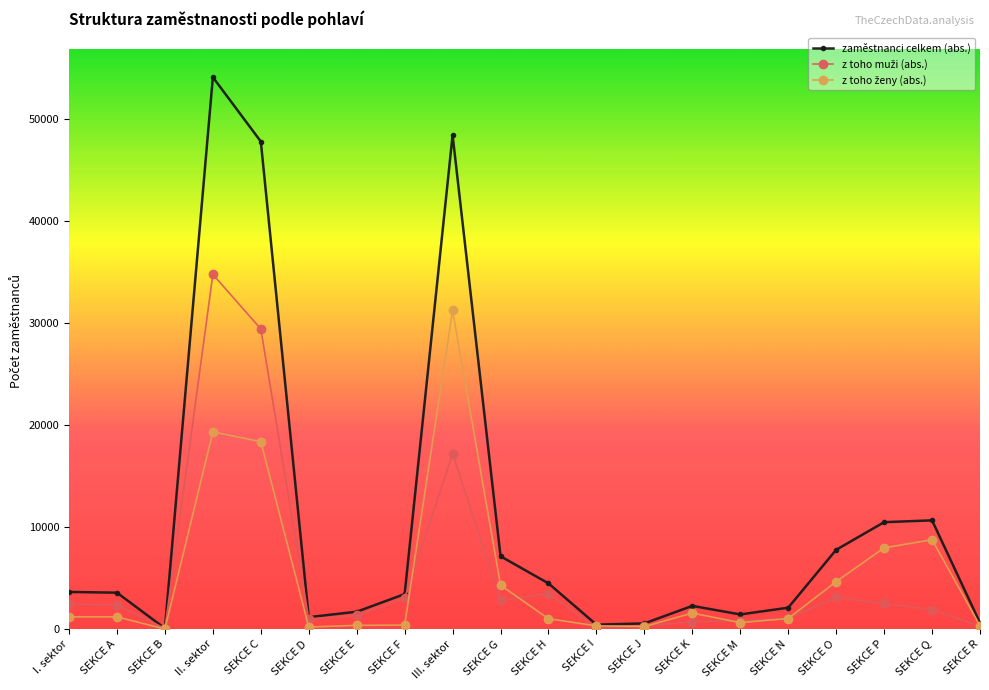

True or false: zaměstnanci celkem (abs.) has more than 1 points higher than both neighbors.

True